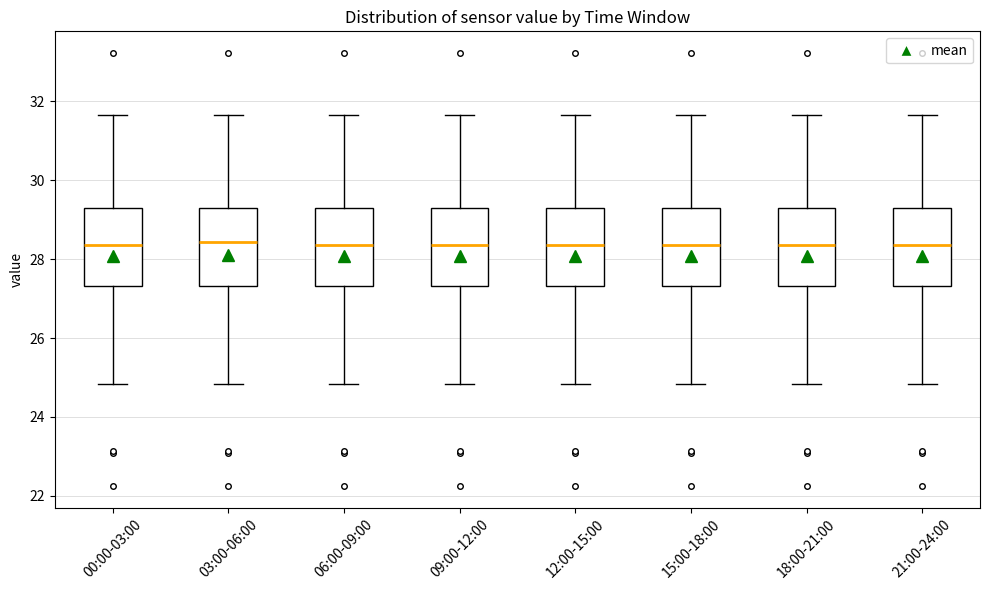

Reading left to right, transcribe this box plot: for each box, give where its median line is, the range the box spans, and where its two whiskers end, as read against the y-axis. The values are not printed on the chart, so give them approximately, as read against the axis.

00:00-03:00: median 28.4, box 27.4 to 29.2, whiskers 24.8 to 31.6
03:00-06:00: median 28.4, box 27.4 to 29.2, whiskers 24.8 to 31.6
06:00-09:00: median 28.4, box 27.4 to 29.2, whiskers 24.8 to 31.6
09:00-12:00: median 28.4, box 27.4 to 29.2, whiskers 24.8 to 31.6
12:00-15:00: median 28.4, box 27.4 to 29.2, whiskers 24.8 to 31.6
15:00-18:00: median 28.4, box 27.4 to 29.2, whiskers 24.8 to 31.6
18:00-21:00: median 28.4, box 27.4 to 29.2, whiskers 24.8 to 31.6
21:00-24:00: median 28.4, box 27.4 to 29.2, whiskers 24.8 to 31.6